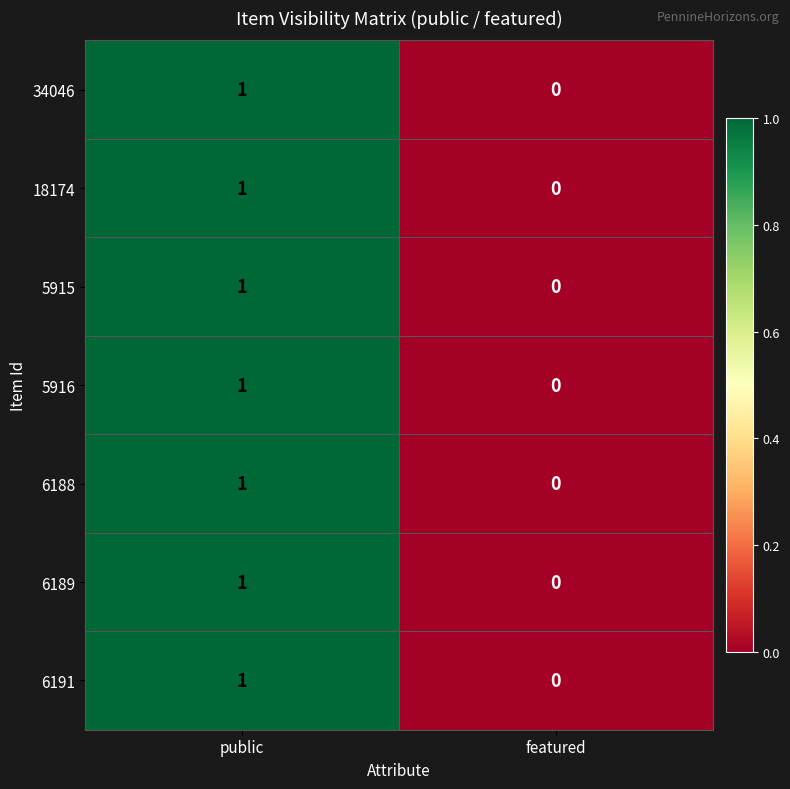

True or false: 5915 has a value of 0 at featured.

True